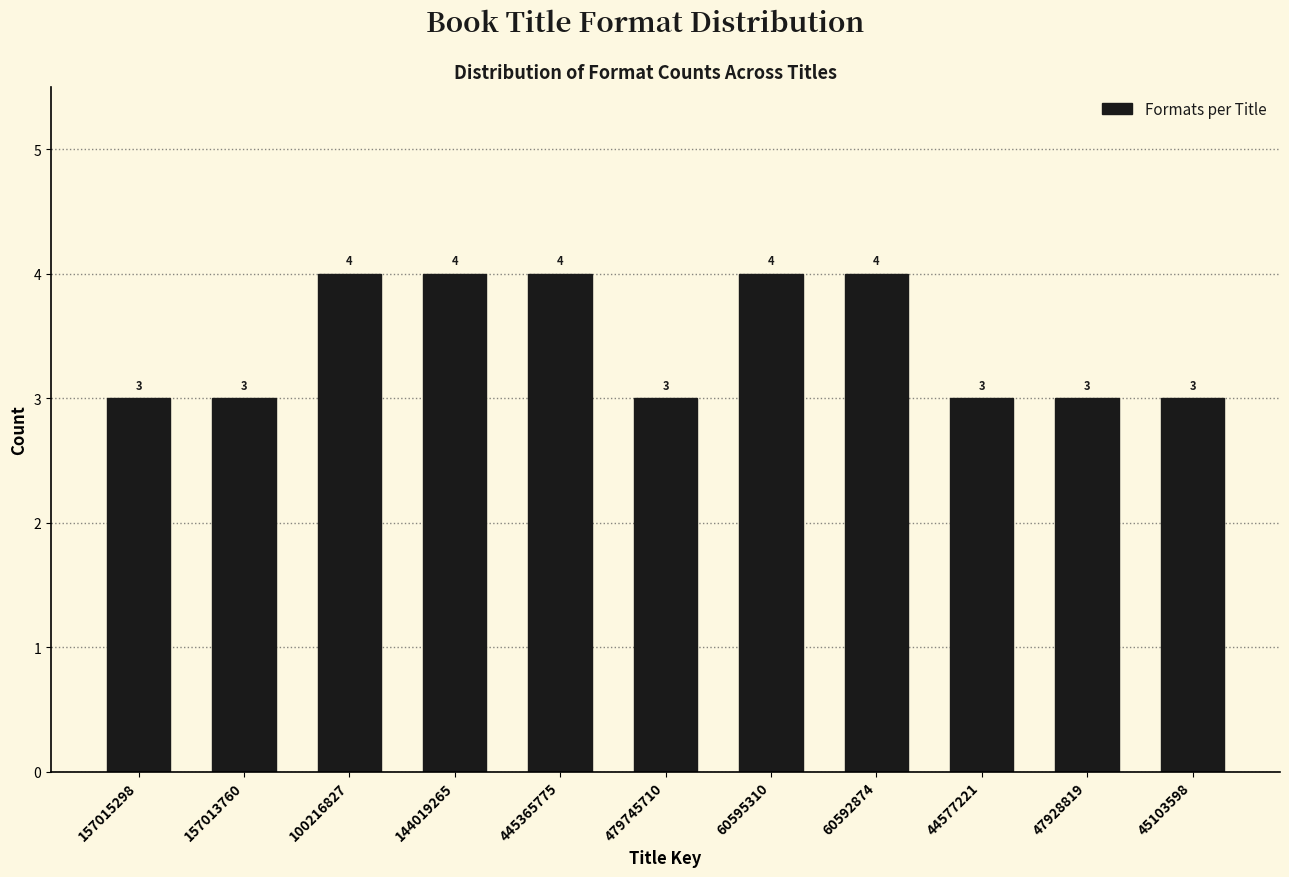

Reading left to right, transcribe all the data shown in this chart.

3	3	4	4	4	3	4	4	3	3	3